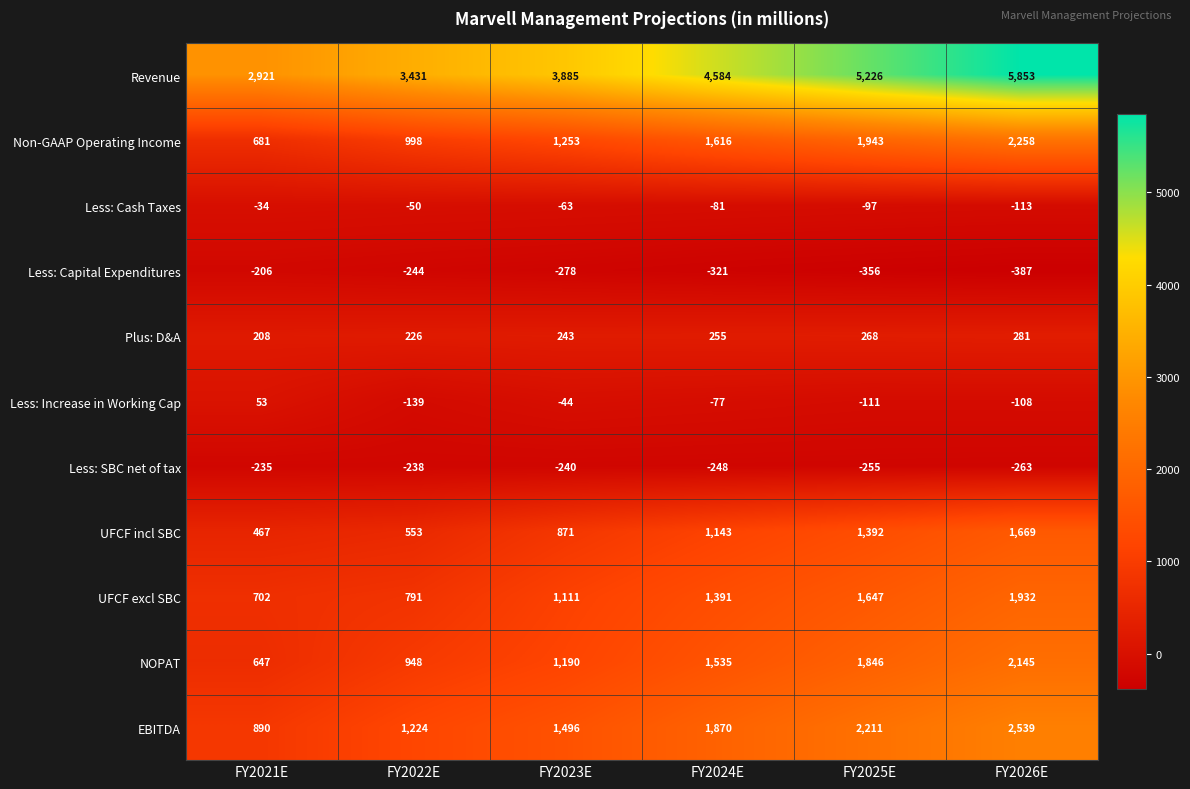

Which label corresponds to the largest value in the chart?

FY2026E